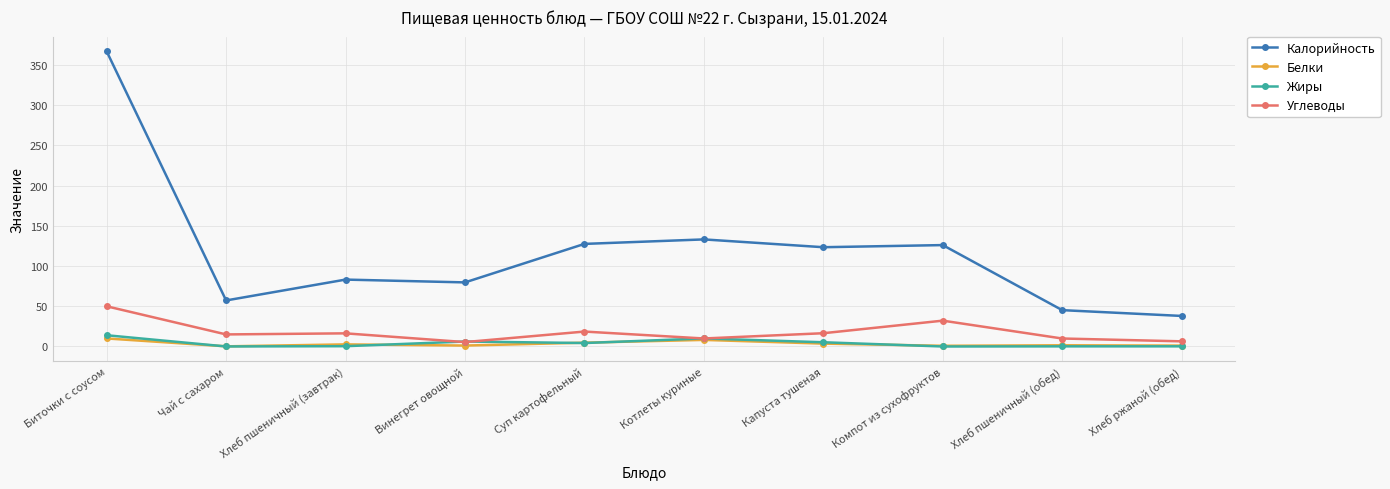

Which series changed the most between Хлеб пшеничный (завтрак) and Суп картофельный?

Калорийность